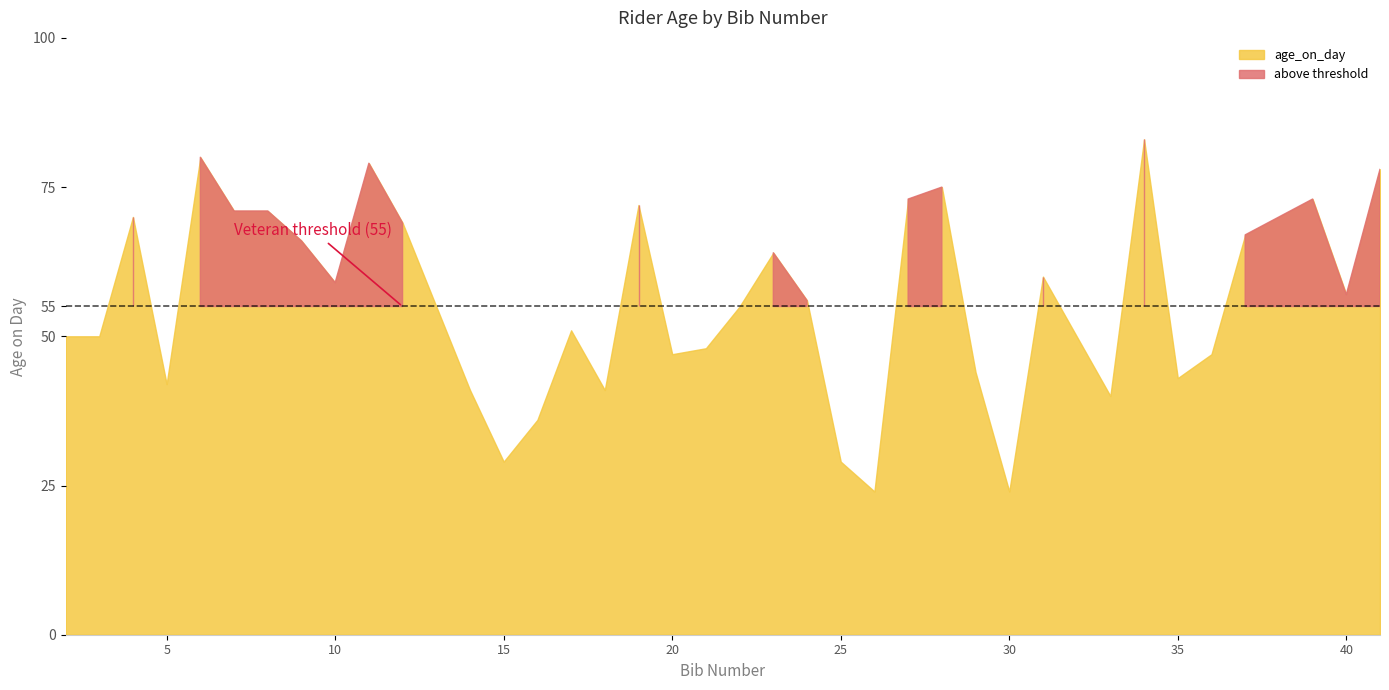

Approximately how many times larger is the value at 34 compared to 13?

1.5